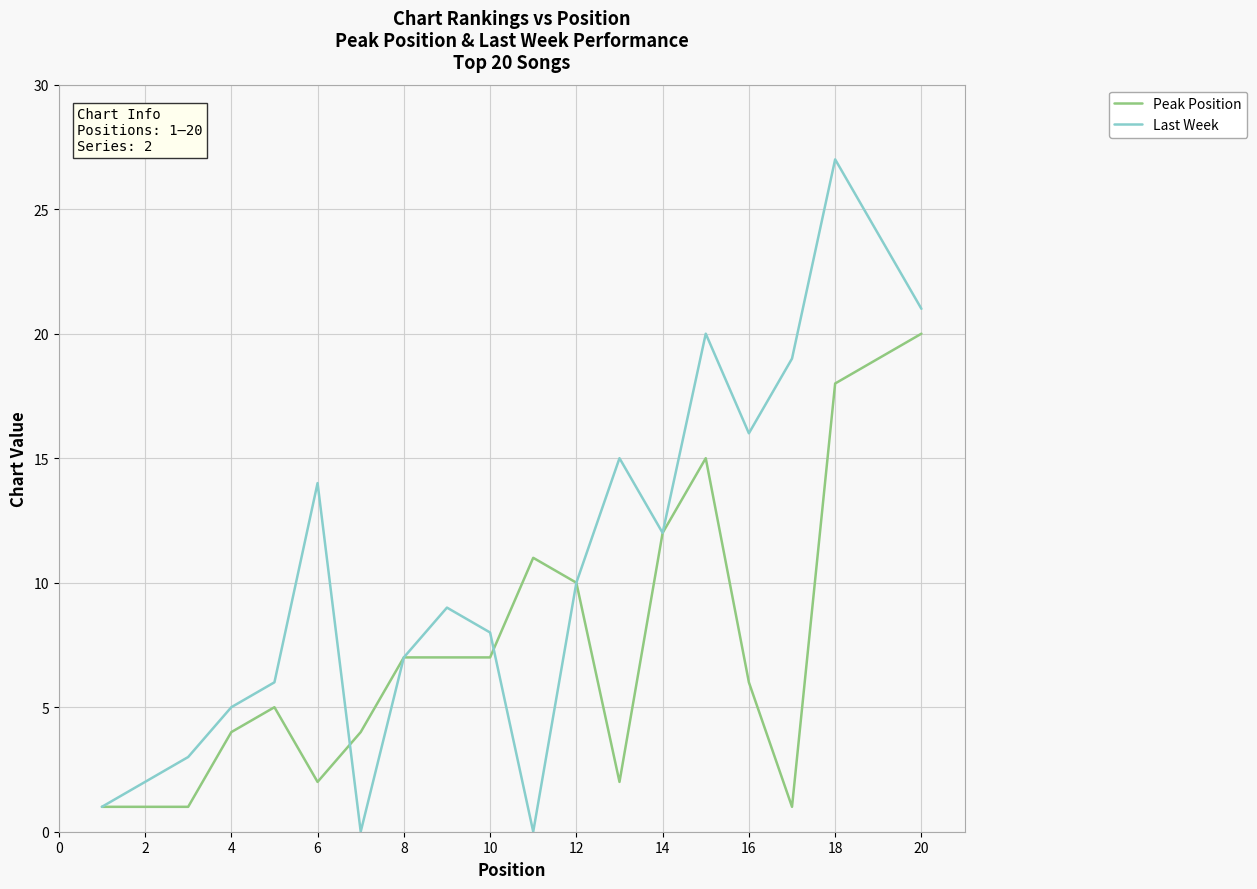

Does the chart have visible grid lines?

Yes